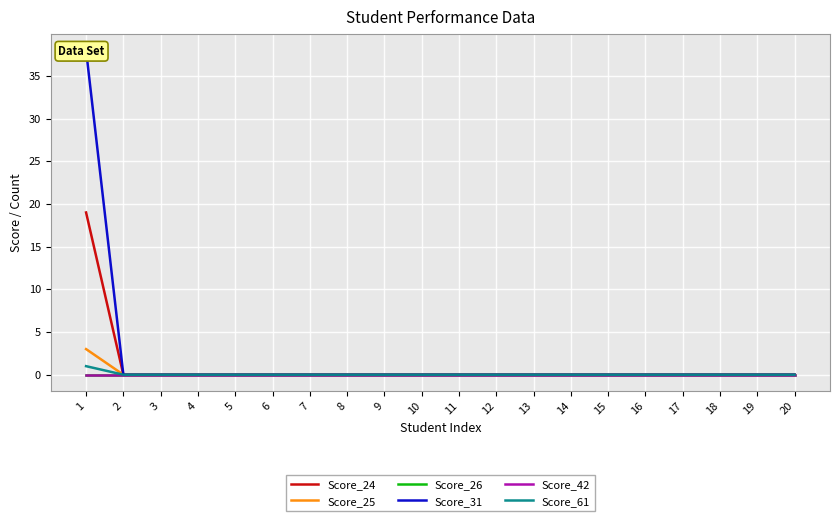

True or false: Score_61 has a value of 0 at 16.

False